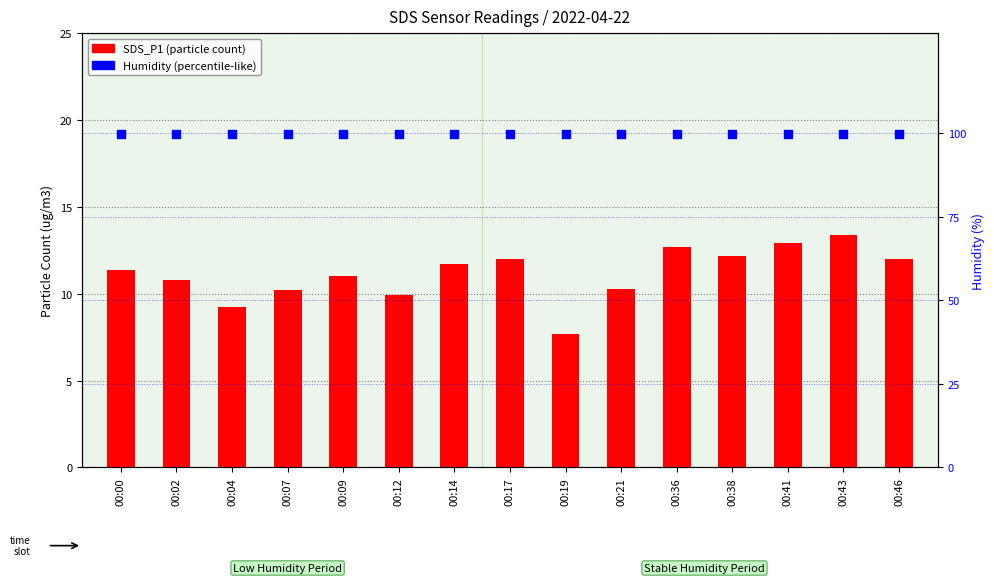

What are all the series names shown in the legend?

SDS_P1, Humidity